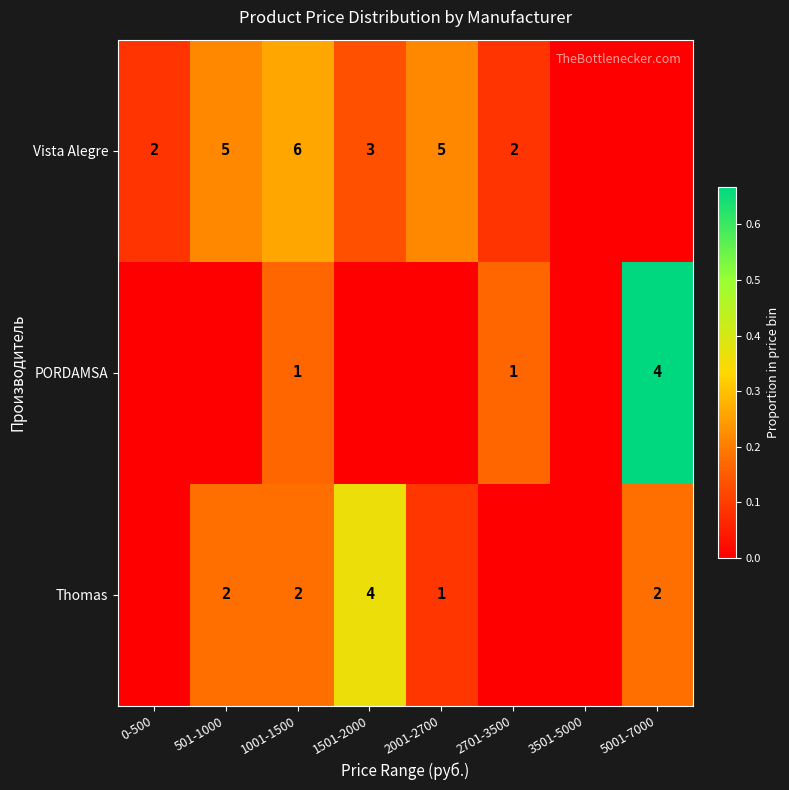

Is it true that Thomas equals 4 at 1501-2000?

True